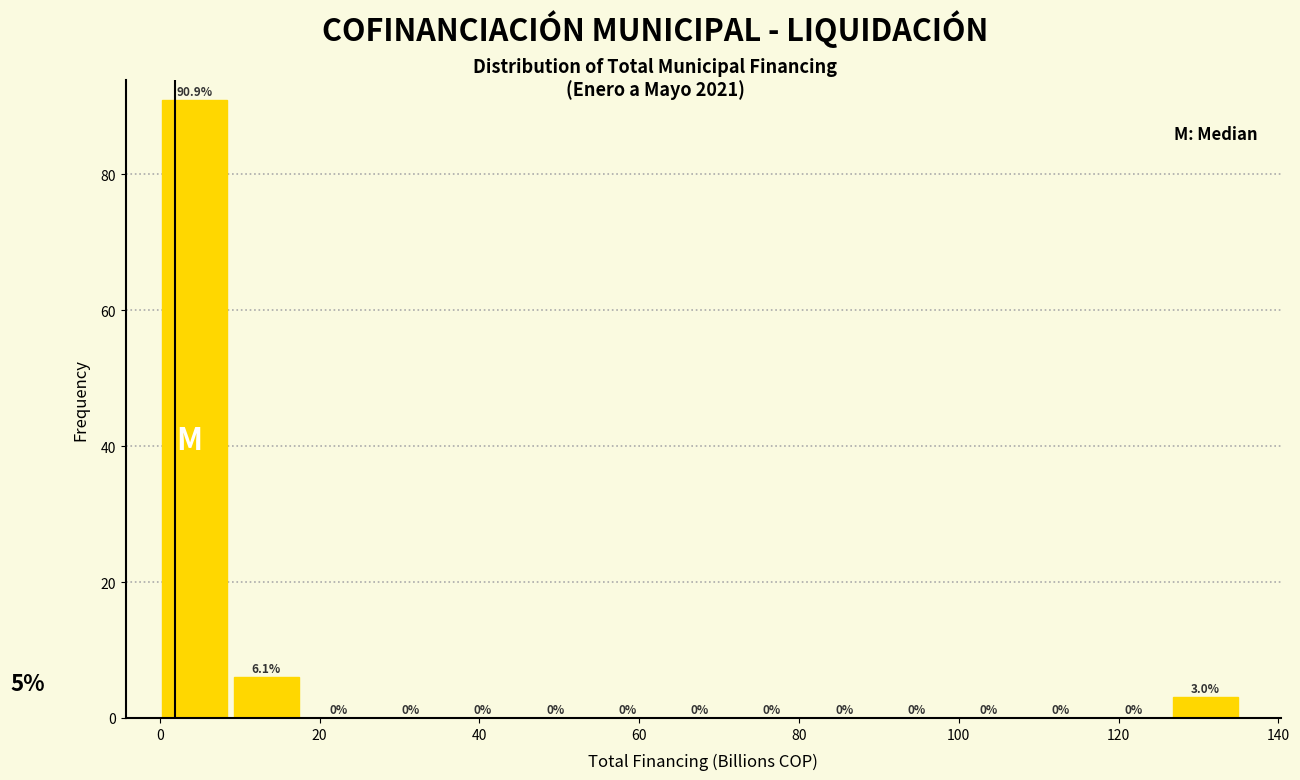

Which range on the x-axis has the tallest bar?

0 to 10